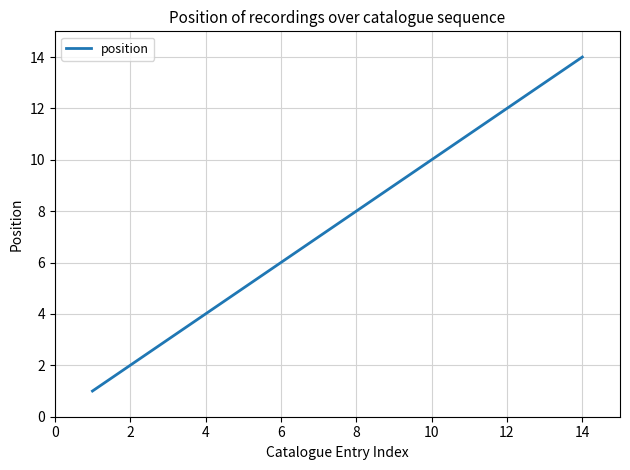

How many values are below 8?

7